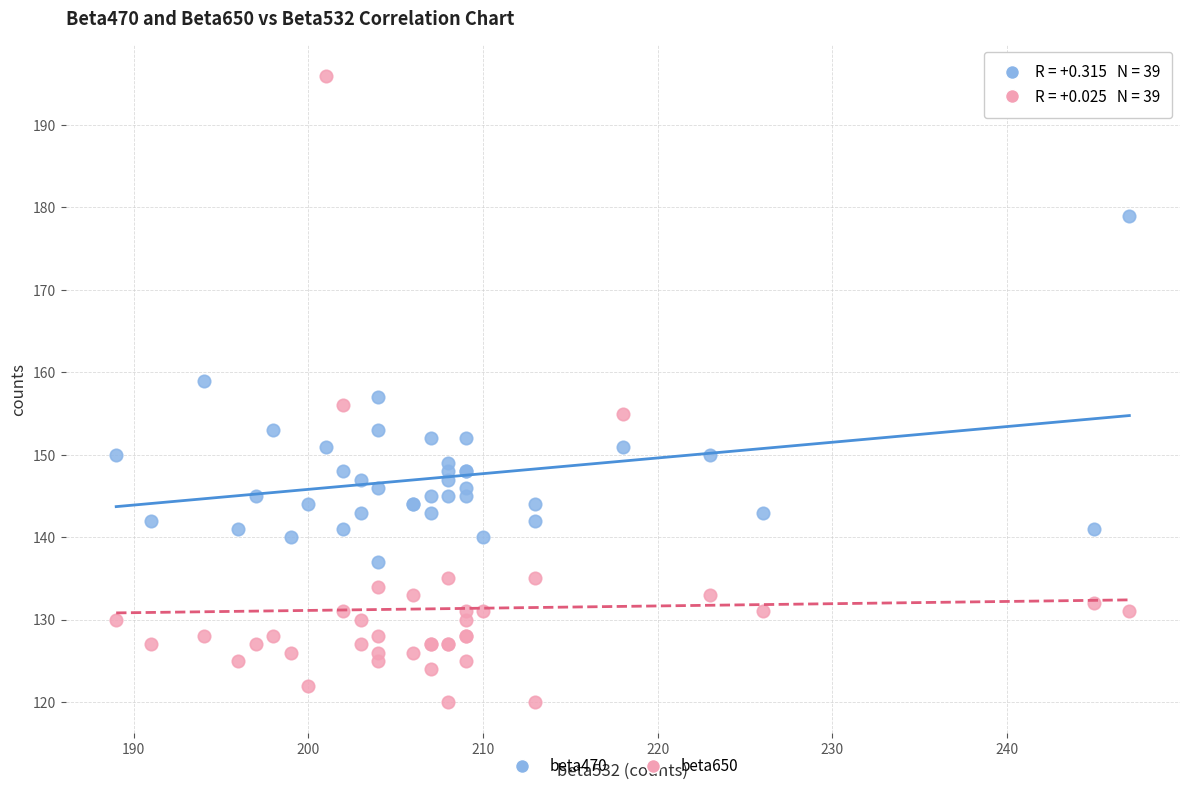

Which series has the widest spread of Y values?

beta650